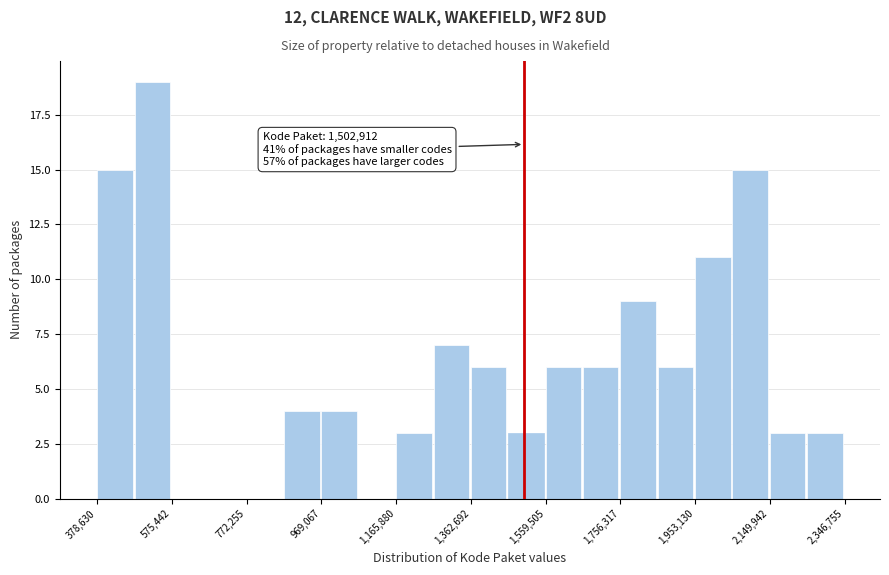

Over which range of the x-axis is the bar tallest?

480000 to 580000